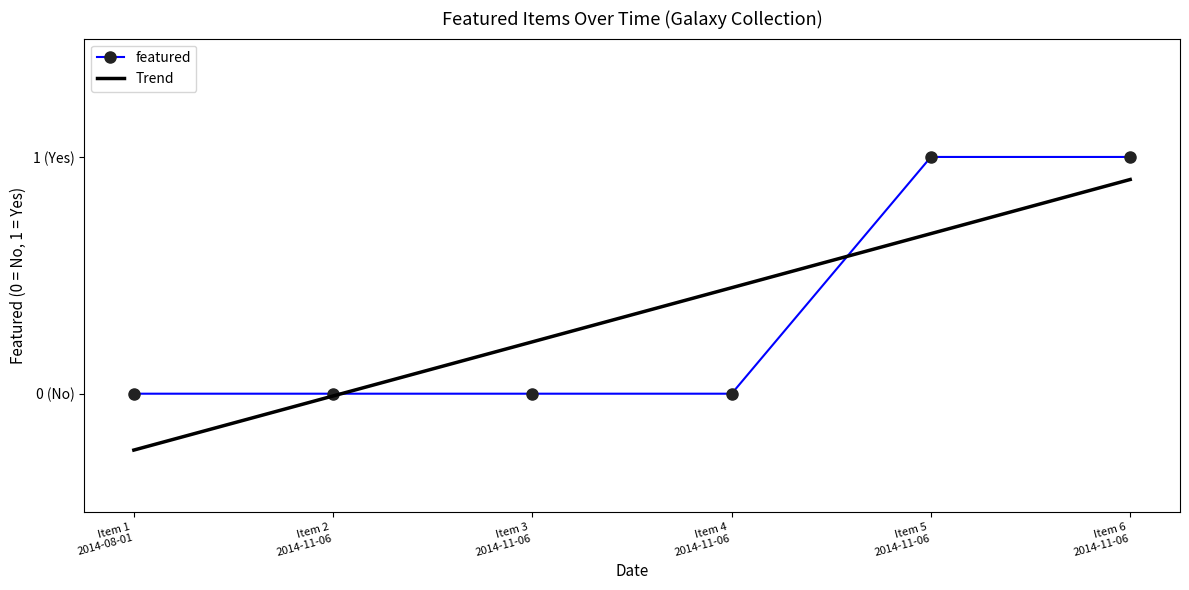

How many values are between 0 and 1?

6